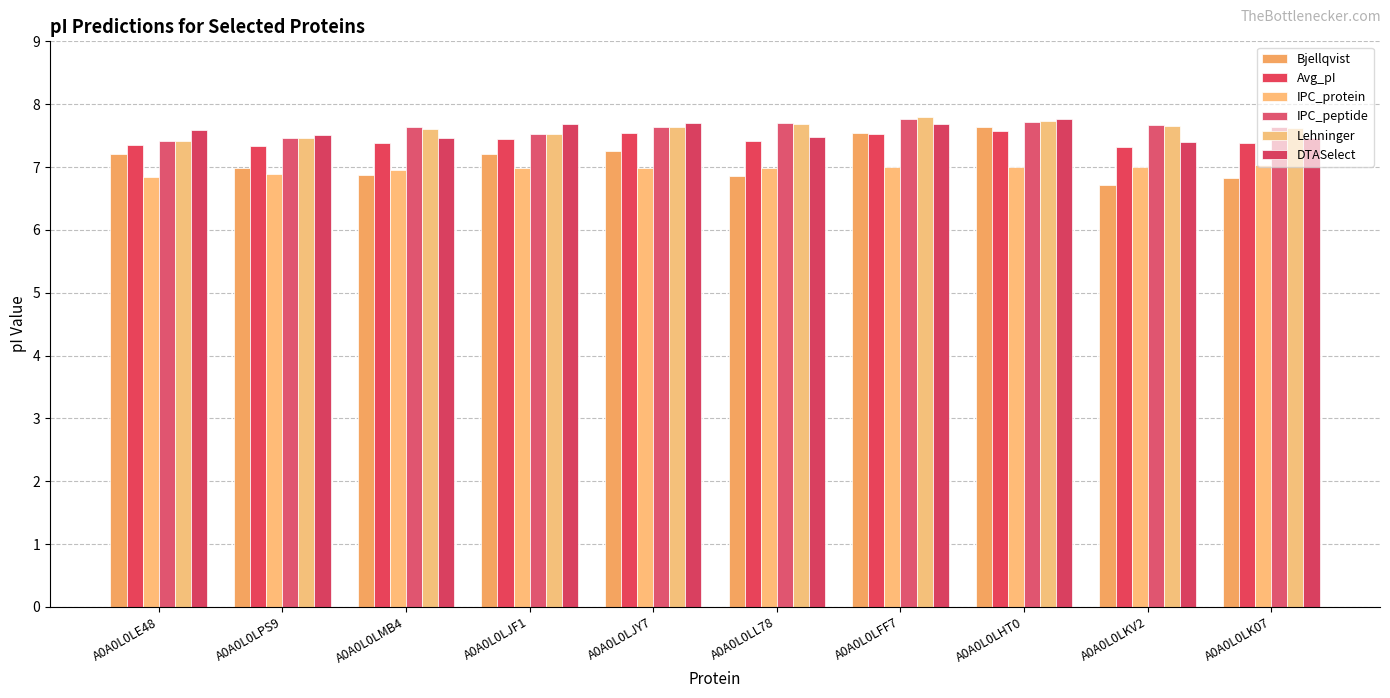

What is the total value across all series at A0A0L0LFF7?

45.3